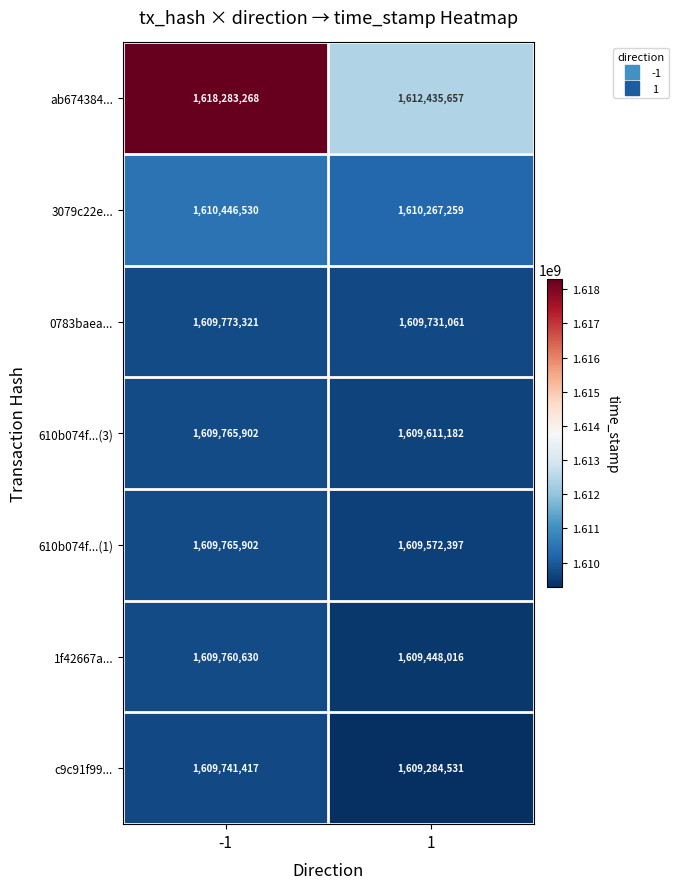

What is the sum of all 610b074f...(3) values?

3219377084